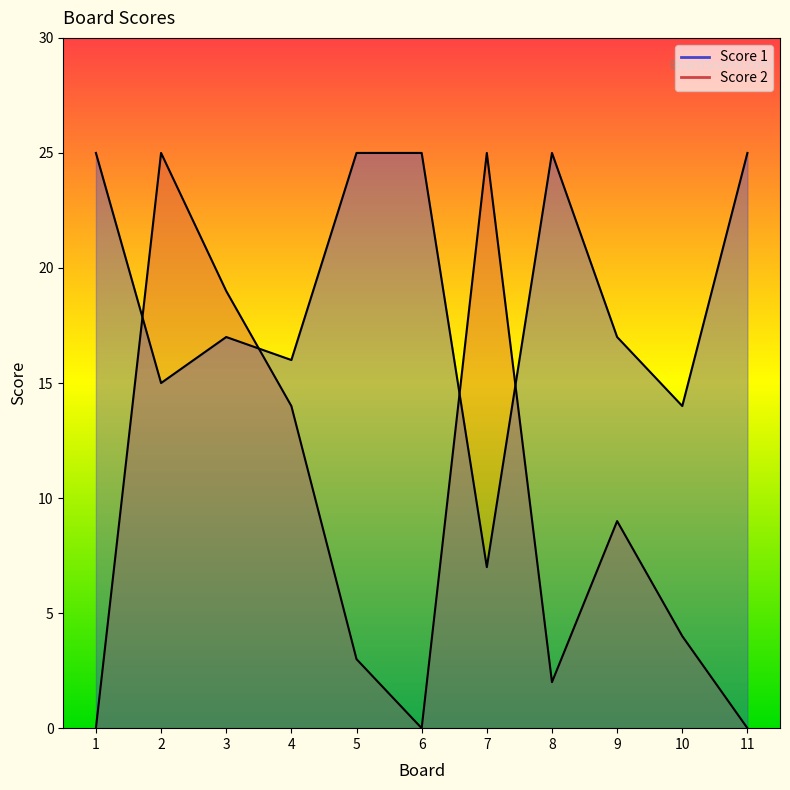

Where does the Score 2 series first go above 4?

2